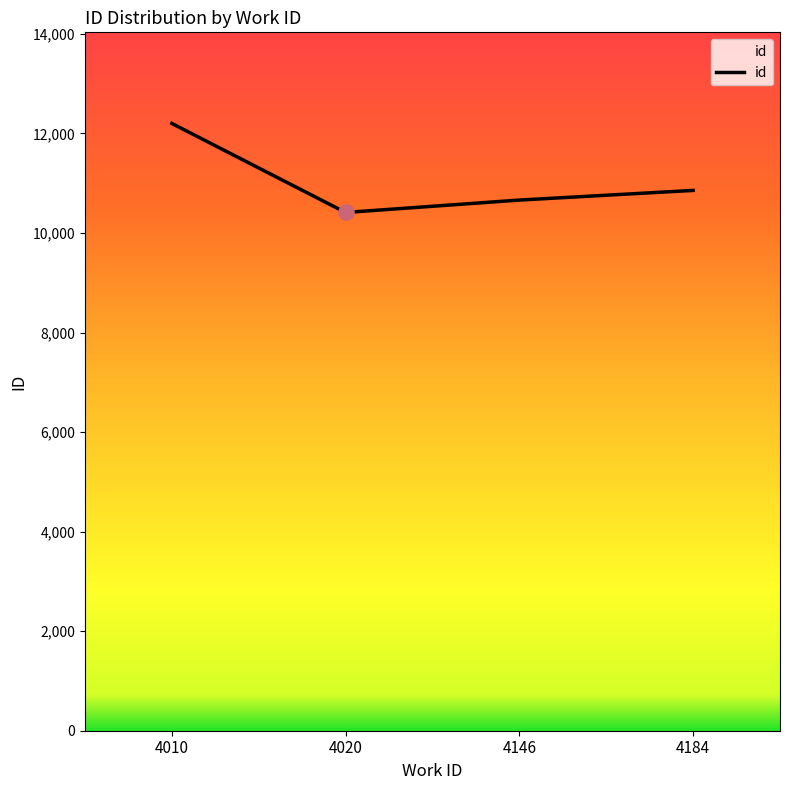

What is the change in value from 4010 to 4184?

-1345.8